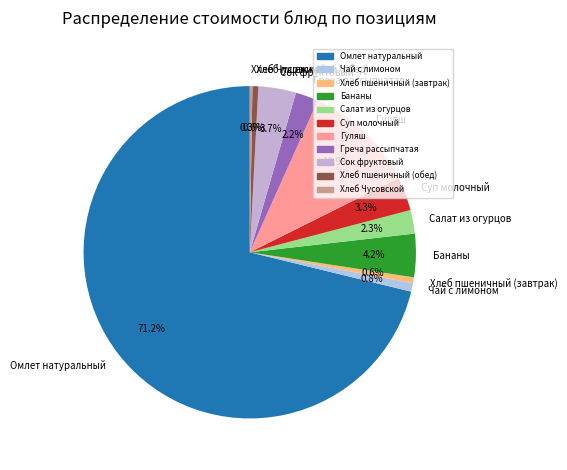

Which slice is the largest?

Омлет натуральный